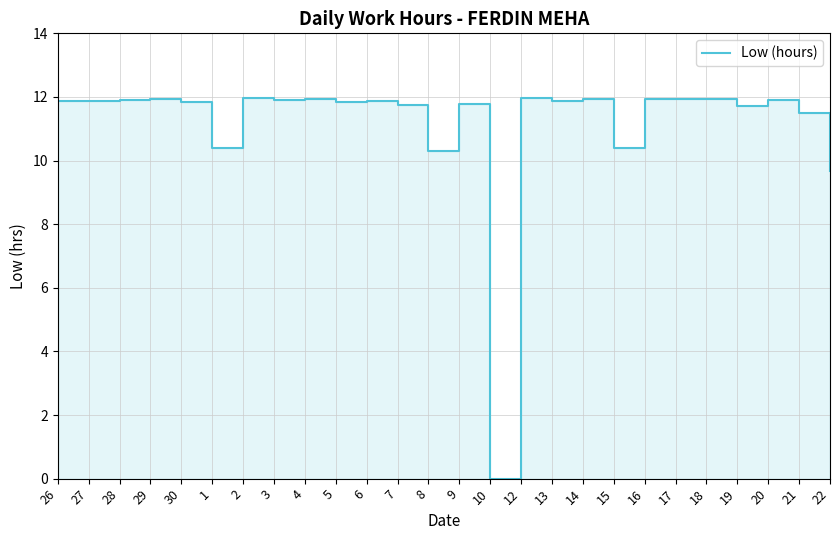

What is the average value?

11.1